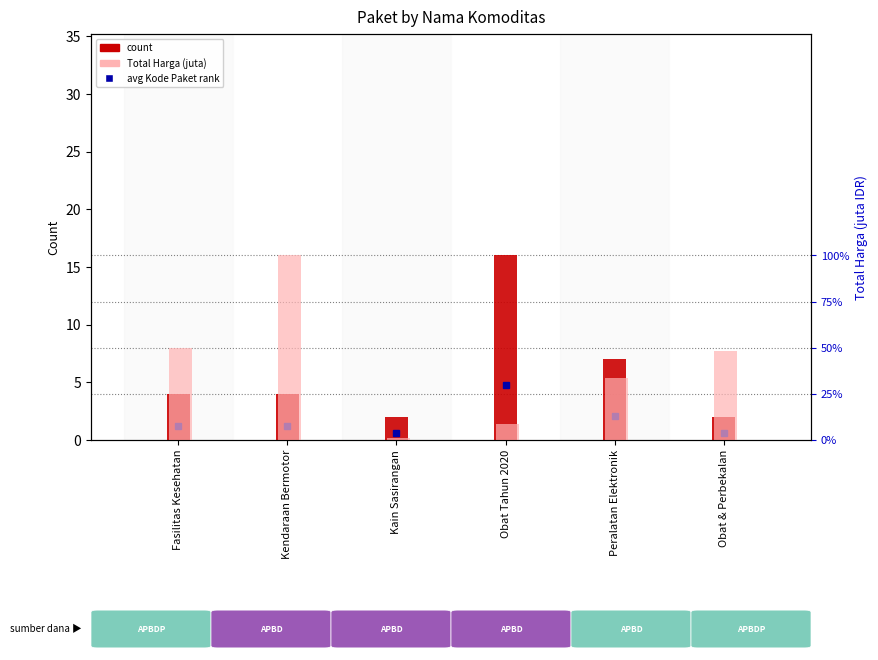

Which category has the highest value across all series?

Kendaraan Bermotor